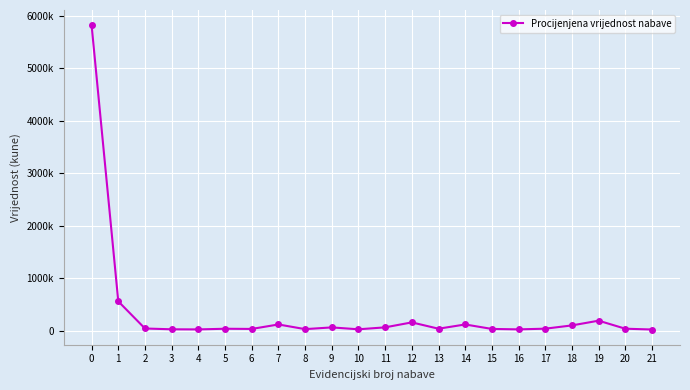

Read the value at 8.

31200.0